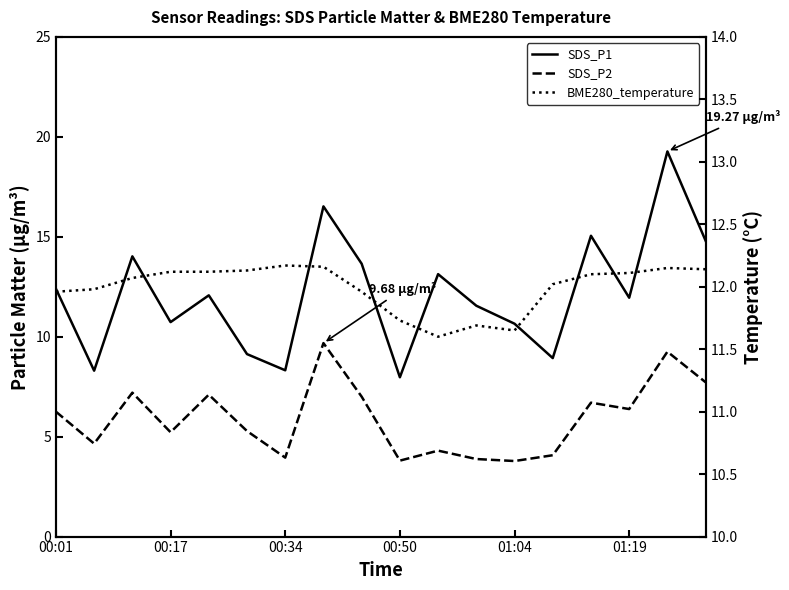

True or false: BME280_temperature has more than 0 interior local peaks.

True